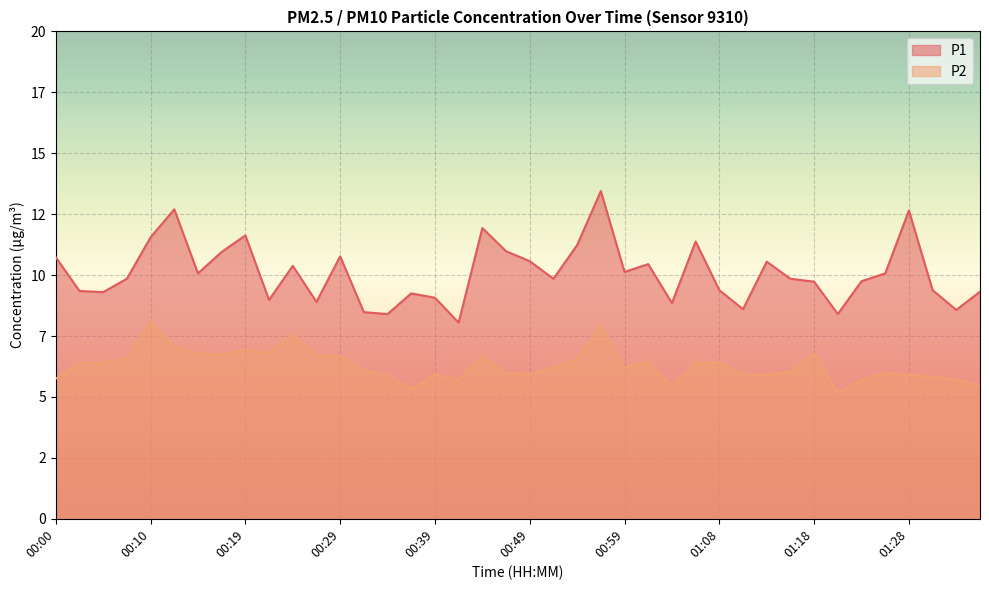

What is the greatest value displayed?

13.4